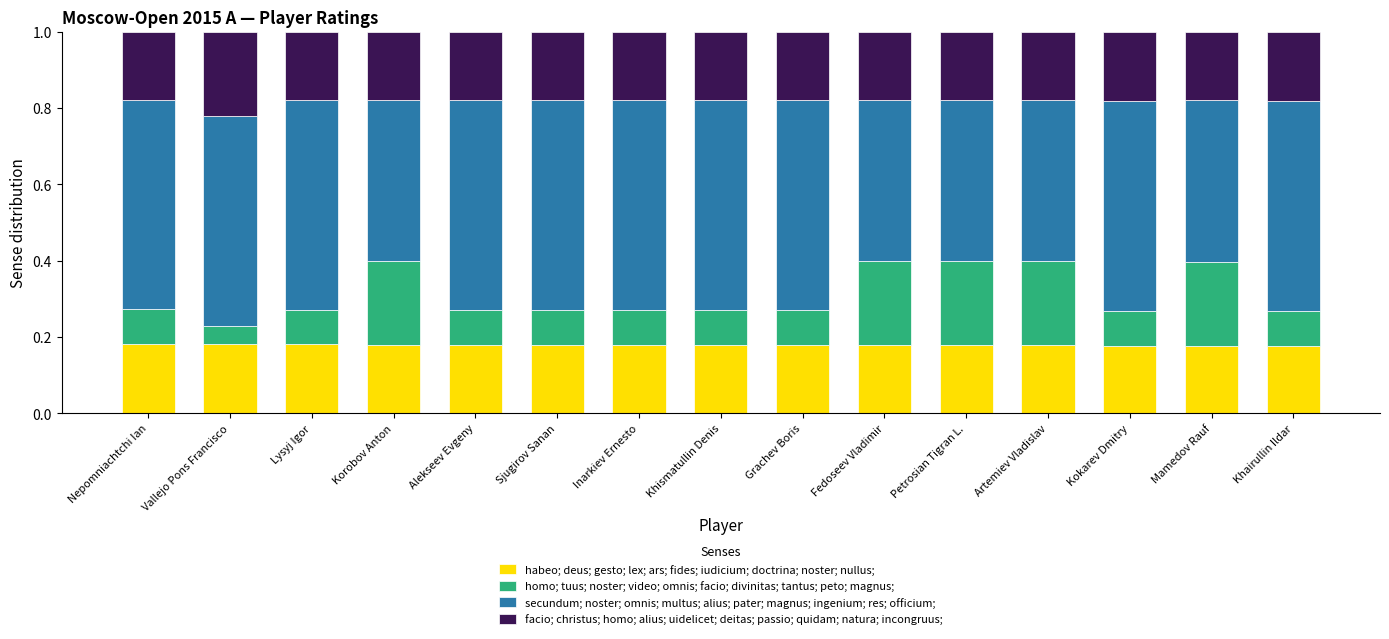

What is the total value across all series at Grachev Boris?

1.0